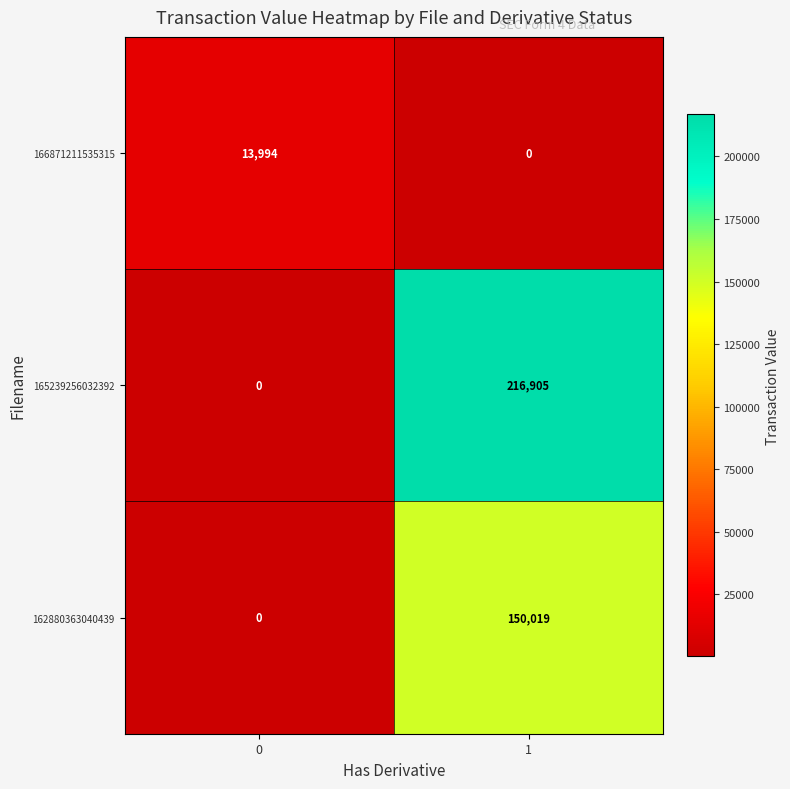

What is the maximum value shown in the chart?

216905